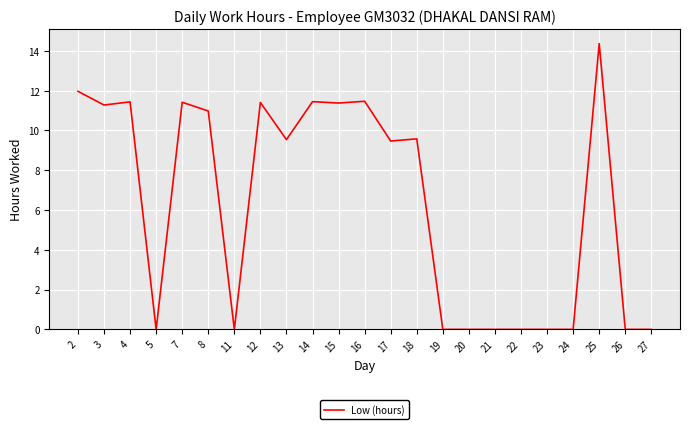

Count the number of values greater than 9.

13